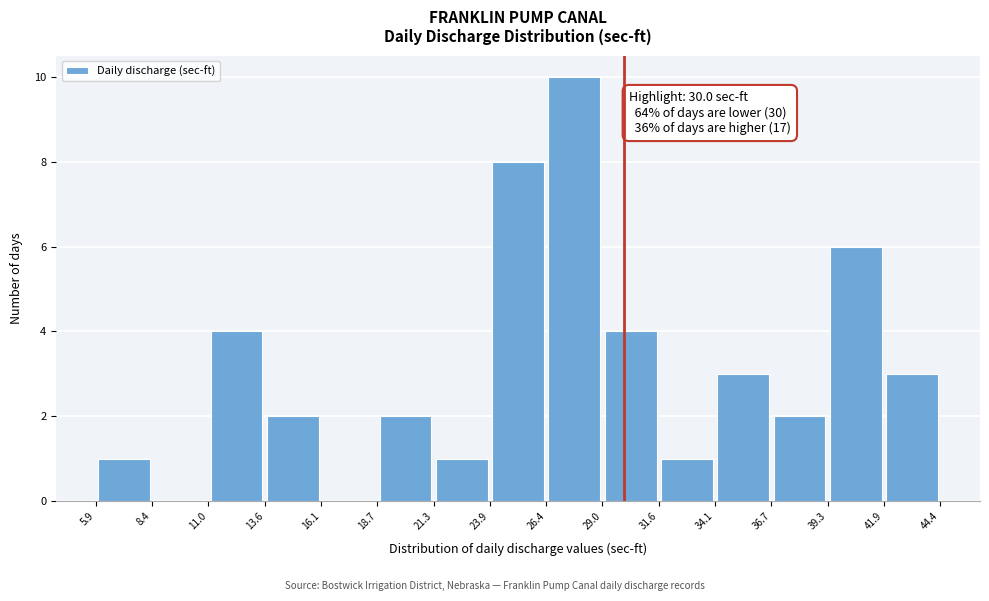

Over which range of the x-axis is the bar tallest?

26.4 to 29.0